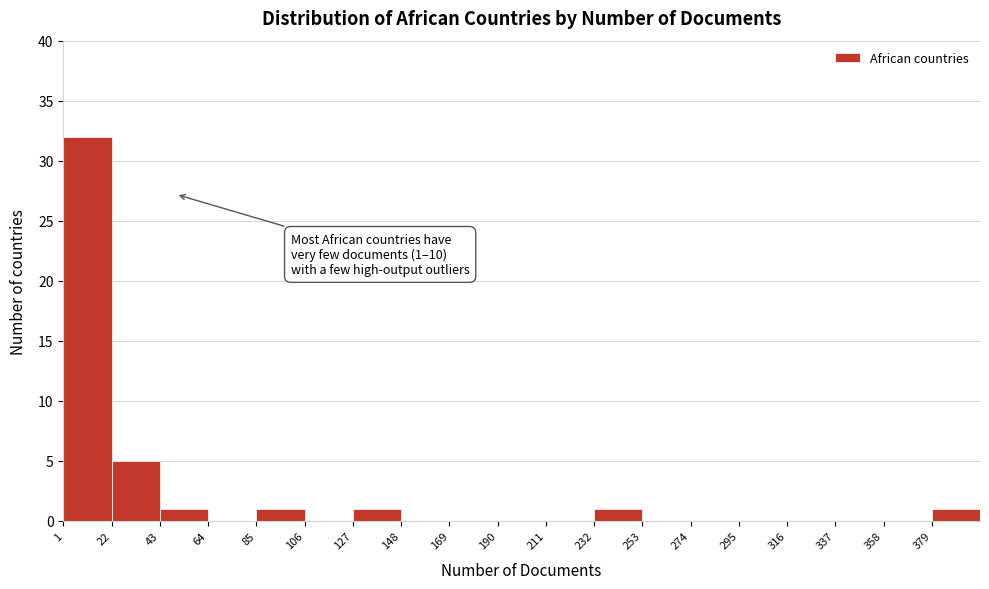

Which range on the x-axis has the tallest bar?

1 to 22